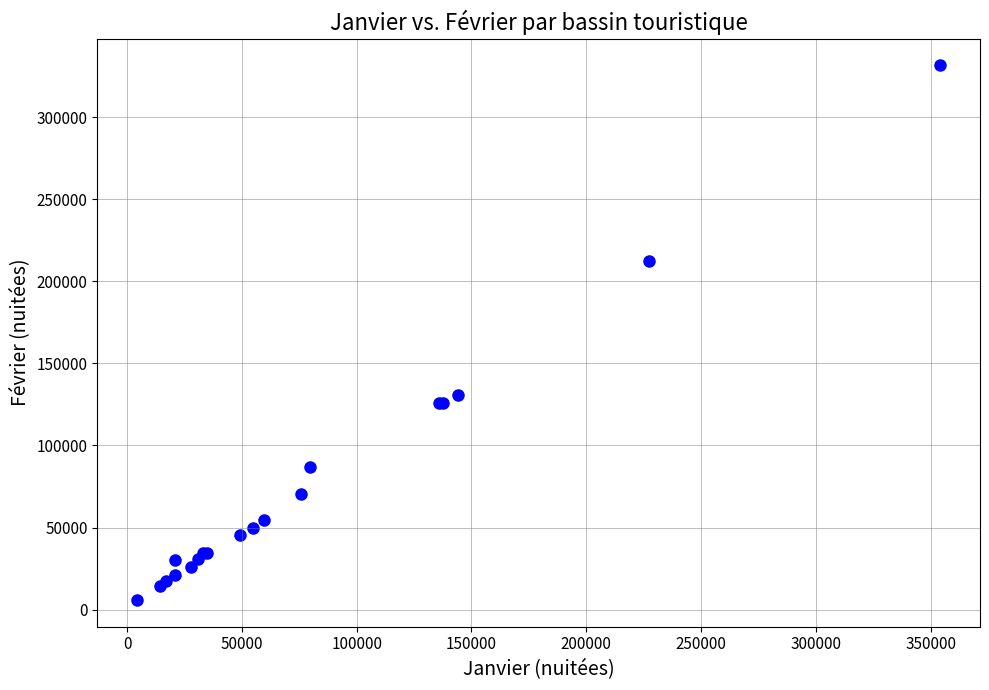

What Y value in the scatter plot is closest to 168673?

130569